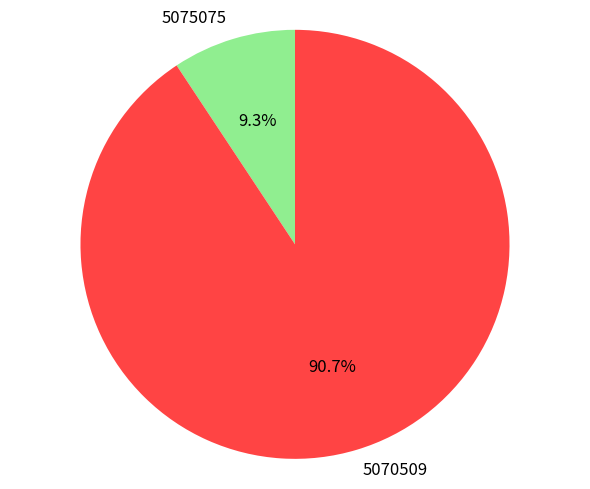

Does any single category account for the majority?

Yes